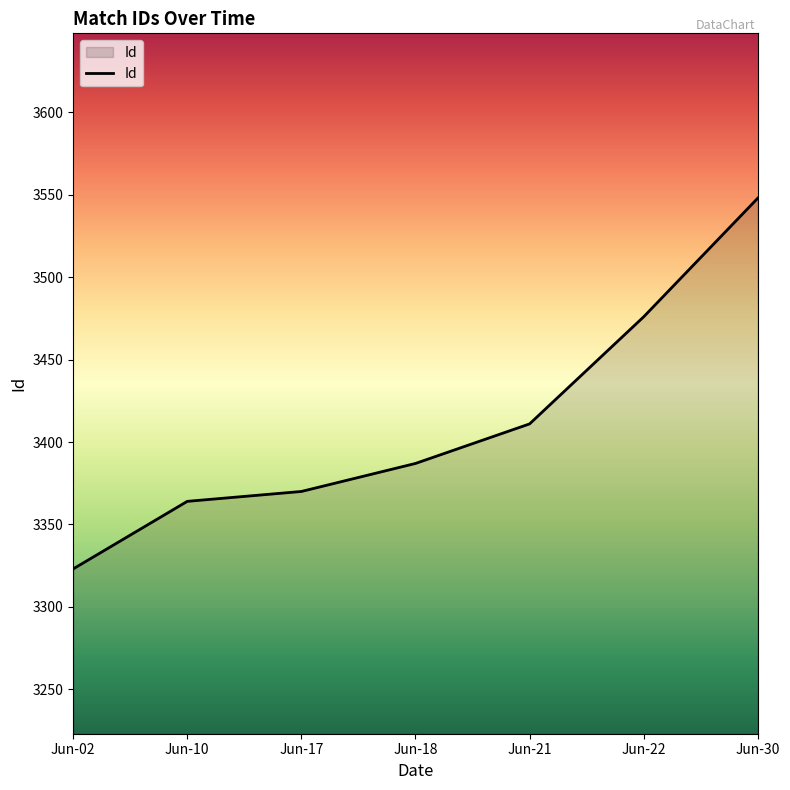

What is the change in value from Jun-10 to Jun-21?

+47